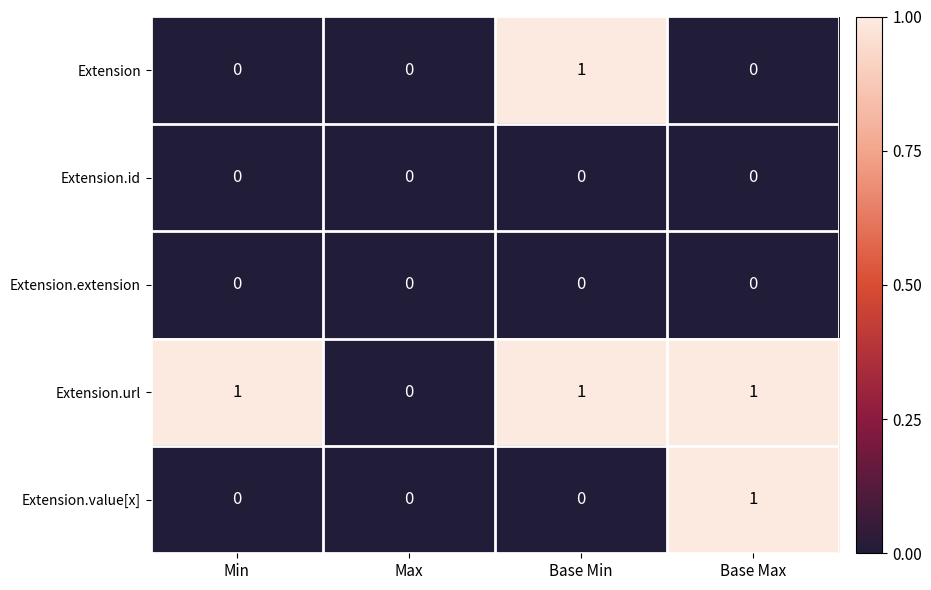

Count the Extension.value[x] values in the range 0 to 1.

4